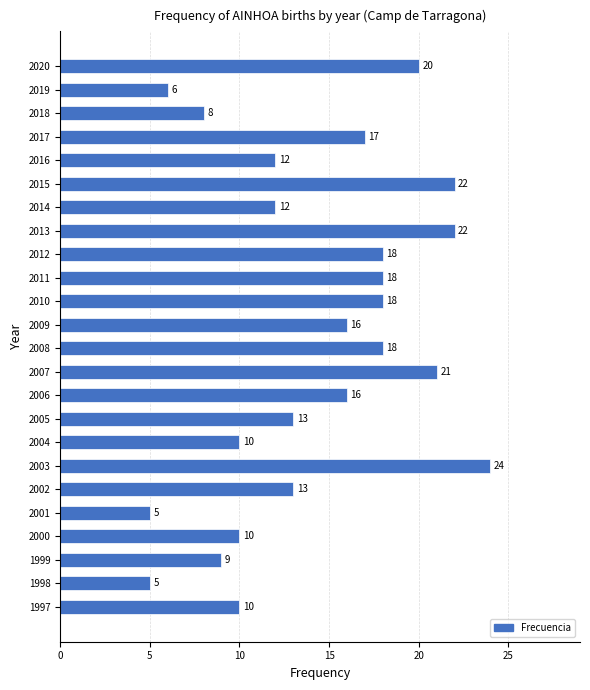

Is it true that the value at 2008 is 18?

True